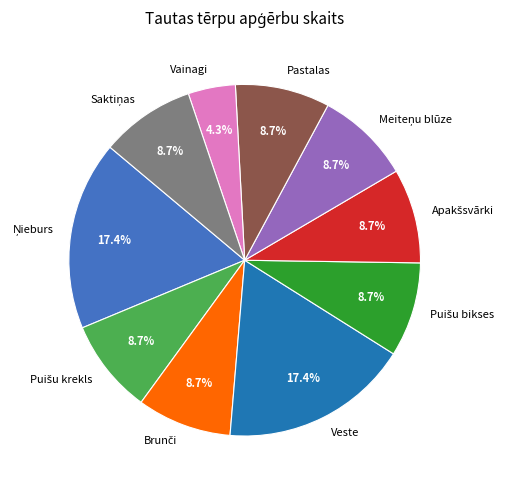

Which category has the smallest portion of the pie?

Vainagi